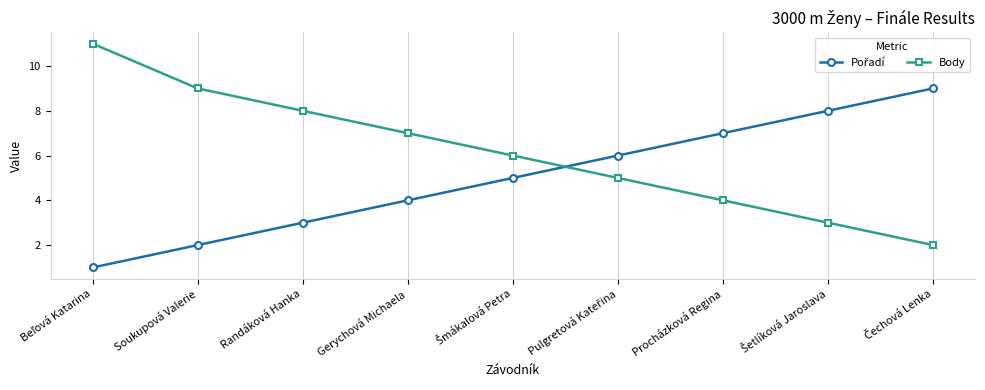

True or false: Body has more than 2 points higher than both neighbors.

False